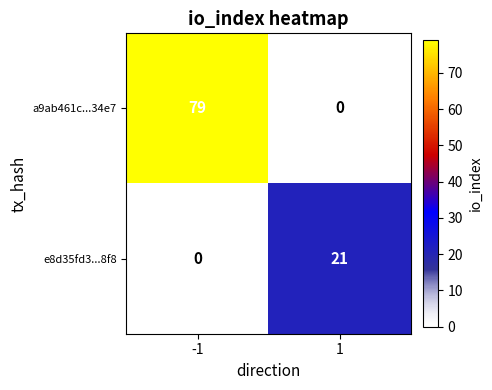

What is the difference between the e8d35fd3...8f8 values at 1 and -1?

21